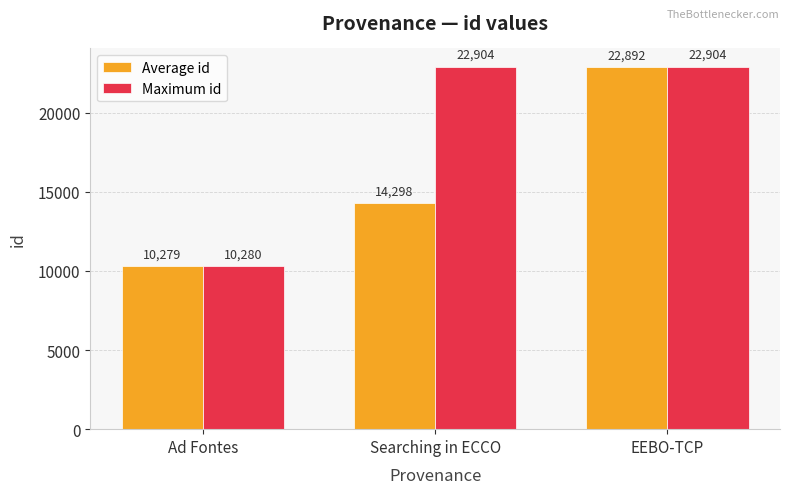

What is the label of the 1st bar from the left?

Ad Fontes